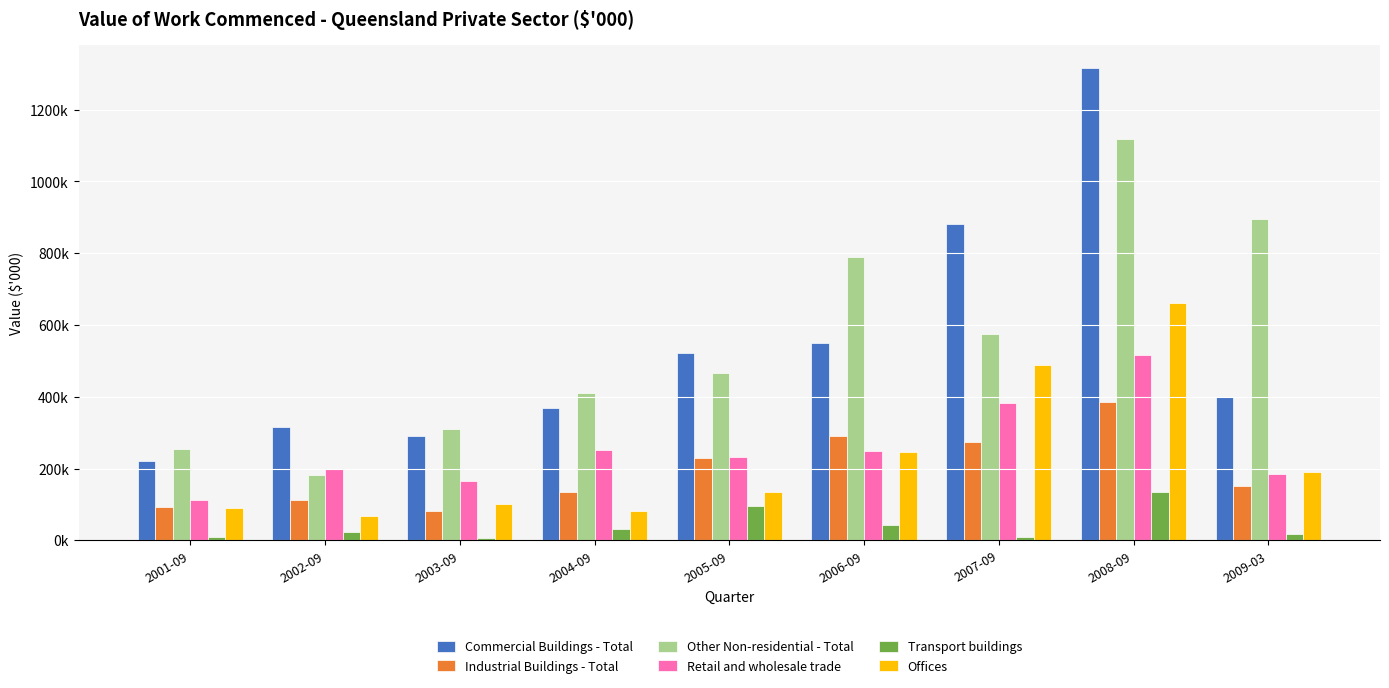

At which category does the chart reach its peak across all series?

2008-09